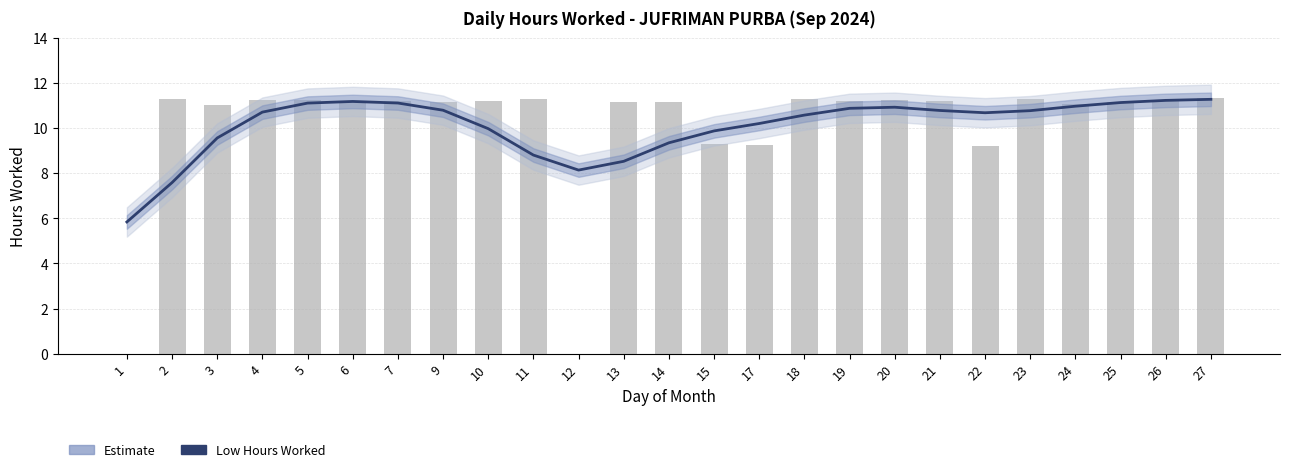

Read the value at 17.

10.2